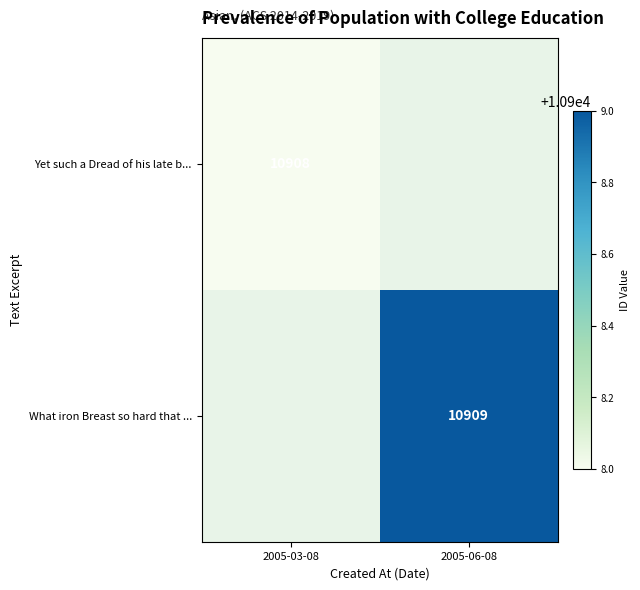

Is the value of Yet such a Dread of his late b... at 2005-03-08 greater than the value of What iron Breast so hard that ... at 2005-06-08?

No